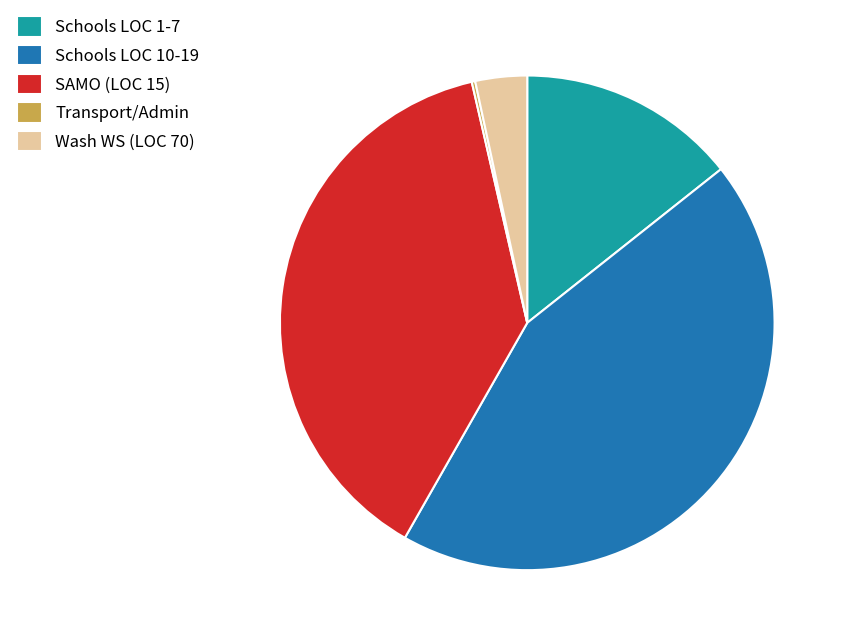

Combined, do Schools LOC 1-7 and Wash WS (LOC 70) account for over 50%?

No